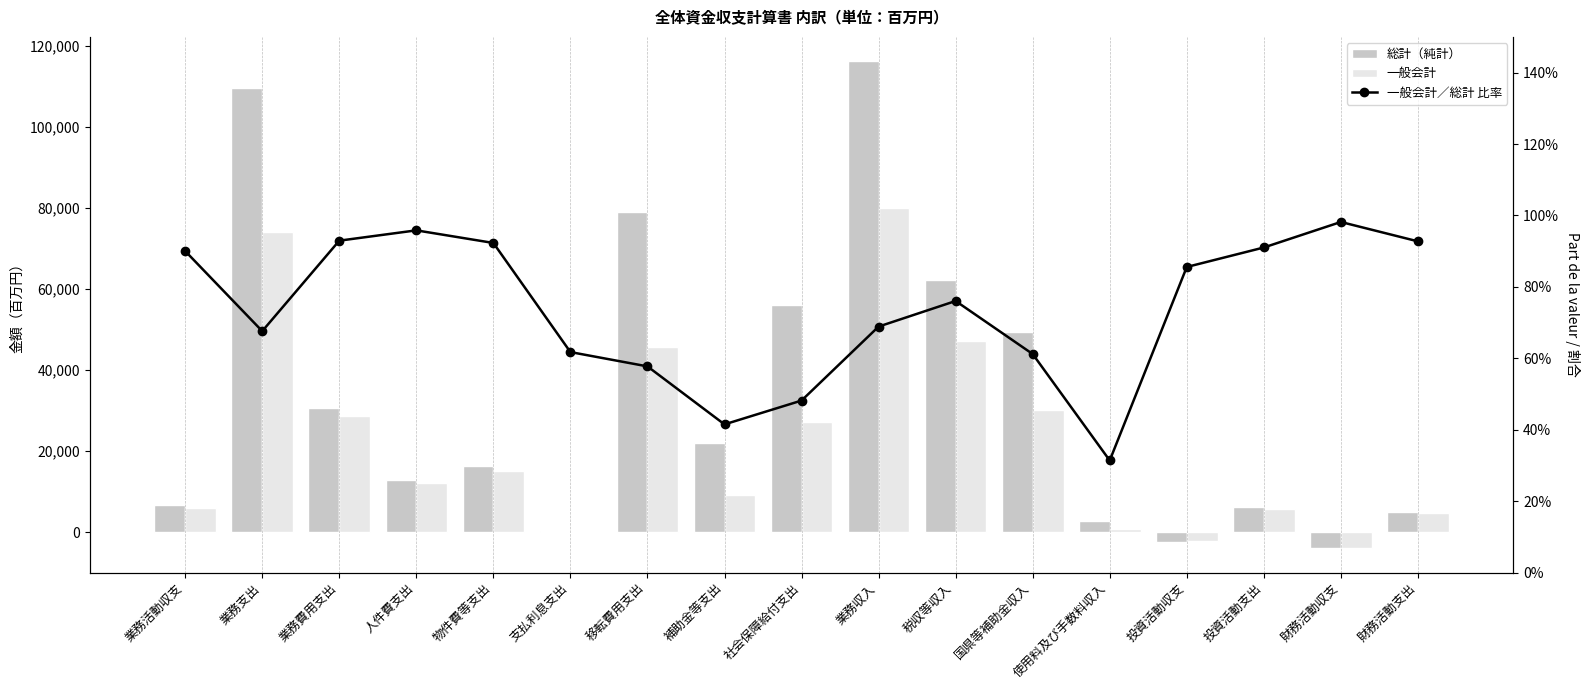

Is it true that 総計（純計） equals 4061.5 at 使用料及び手数料収入?

False